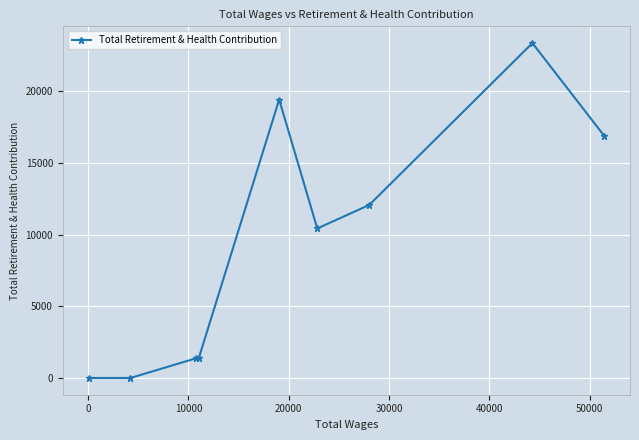

What is the average value?

9438